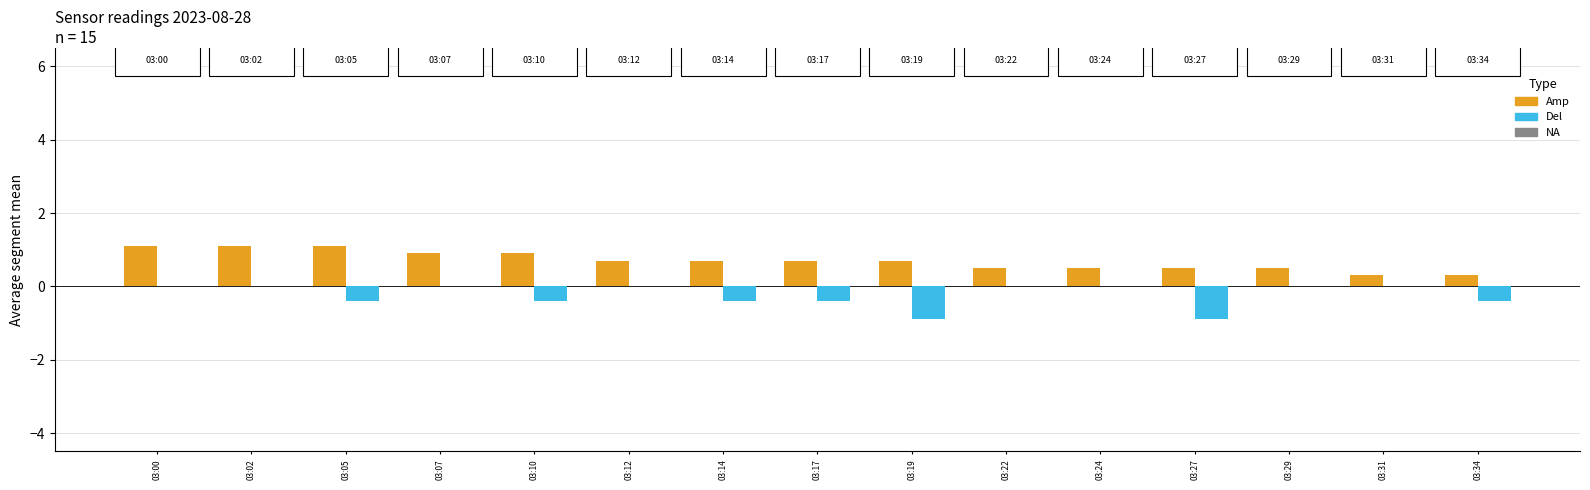

What is the greatest value displayed?

1.1